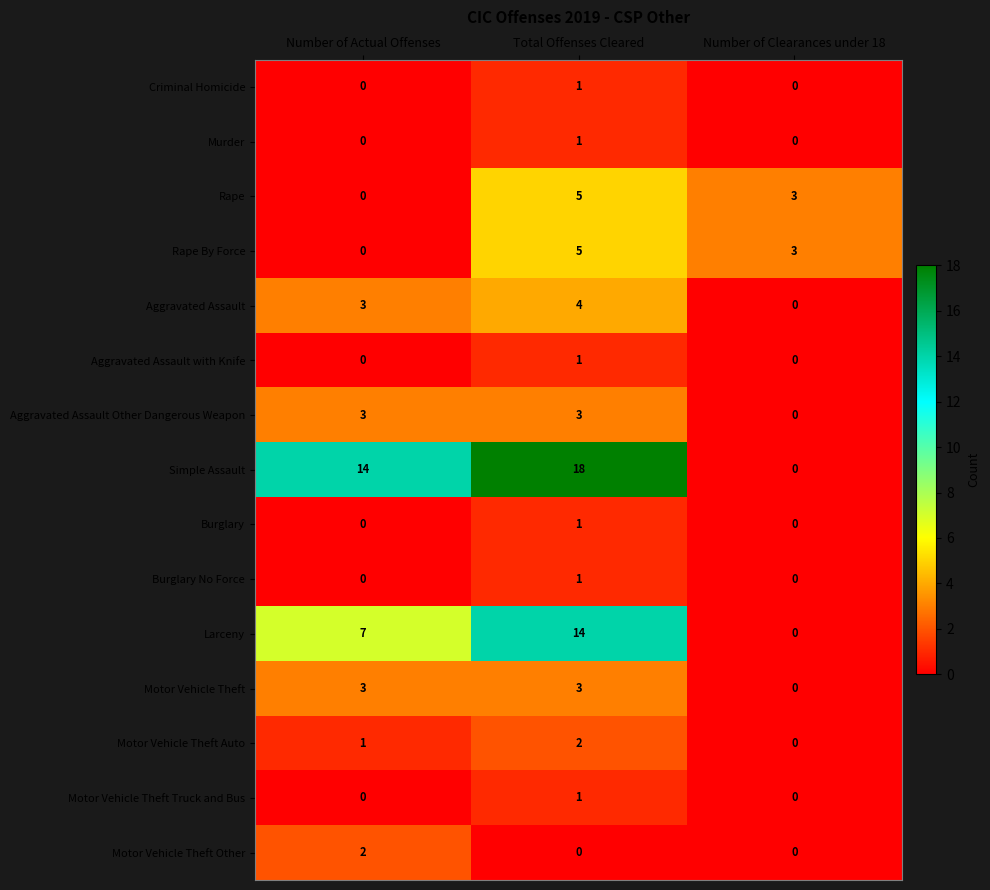

At how many categories does at least one series exceed 0?

3